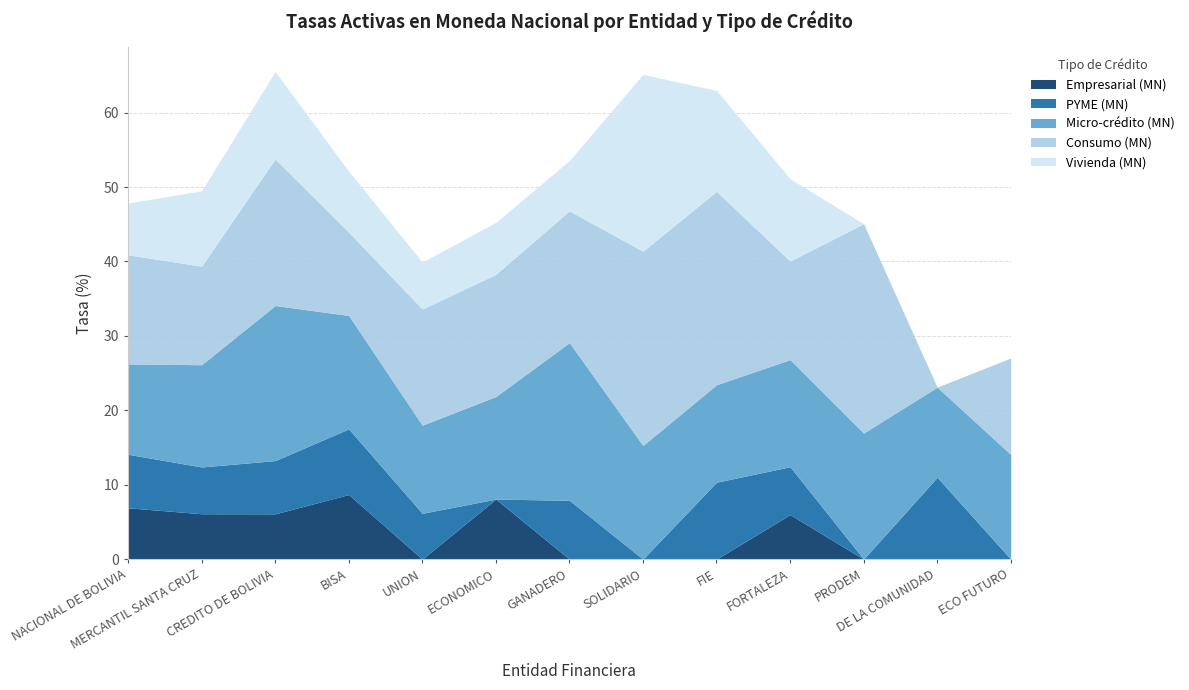

What is the average value of the PYME (MN) series?

5.5